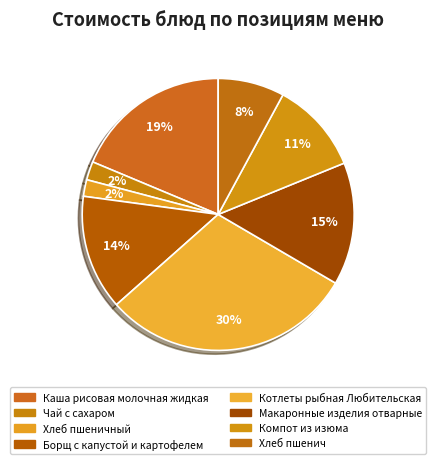

Count the number of slices in the pie.

8